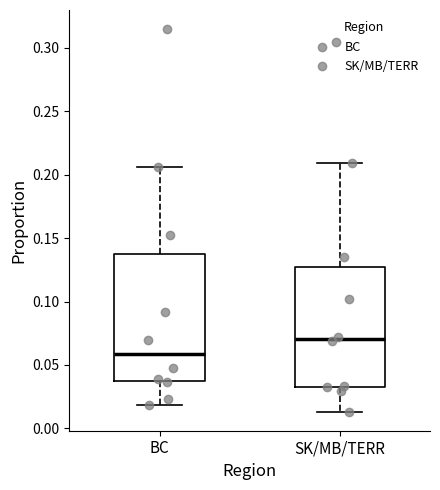

Reading left to right, transcribe this box plot: for each box, give where its median line is, the range the box spans, and where its two whiskers end, as read against the y-axis. The values are not printed on the chart, so give them approximately, as read against the axis.

BC: median 0.060, box 0.035 to 0.135, whiskers 0.020 to 0.205
SK/MB/TERR: median 0.070, box 0.035 to 0.125, whiskers 0.015 to 0.210